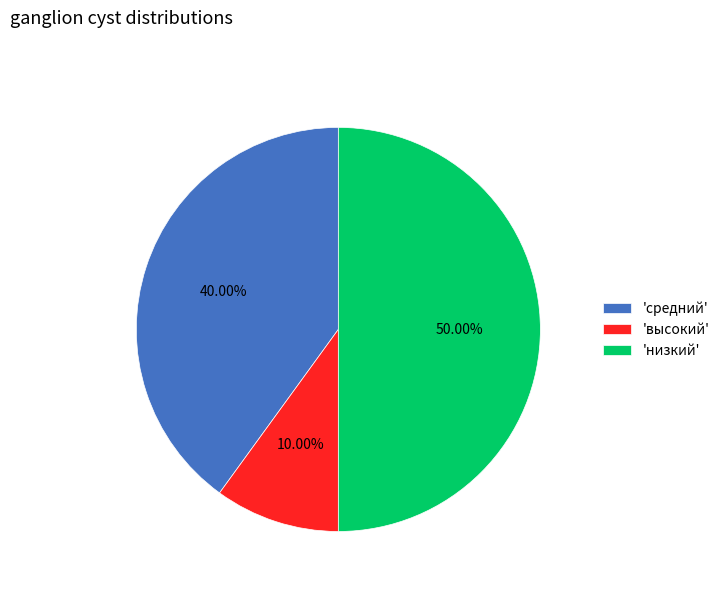

What is the smallest slice in the pie chart?

'высокий'